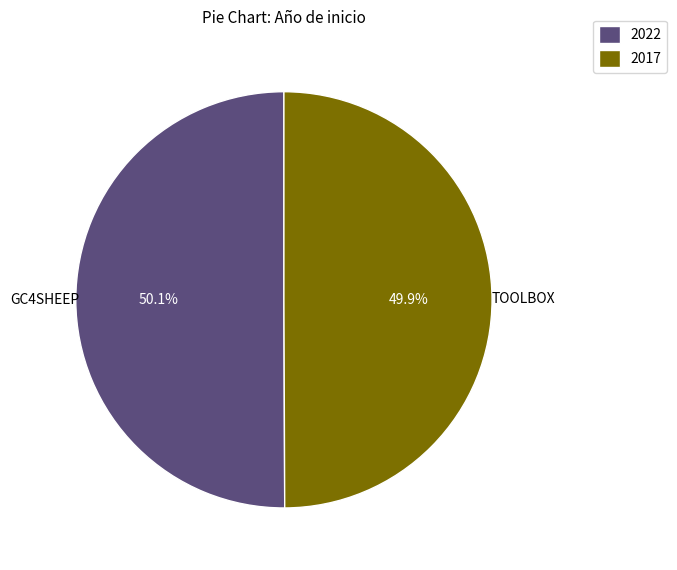

Is there any slice that represents more than half of the pie?

Yes